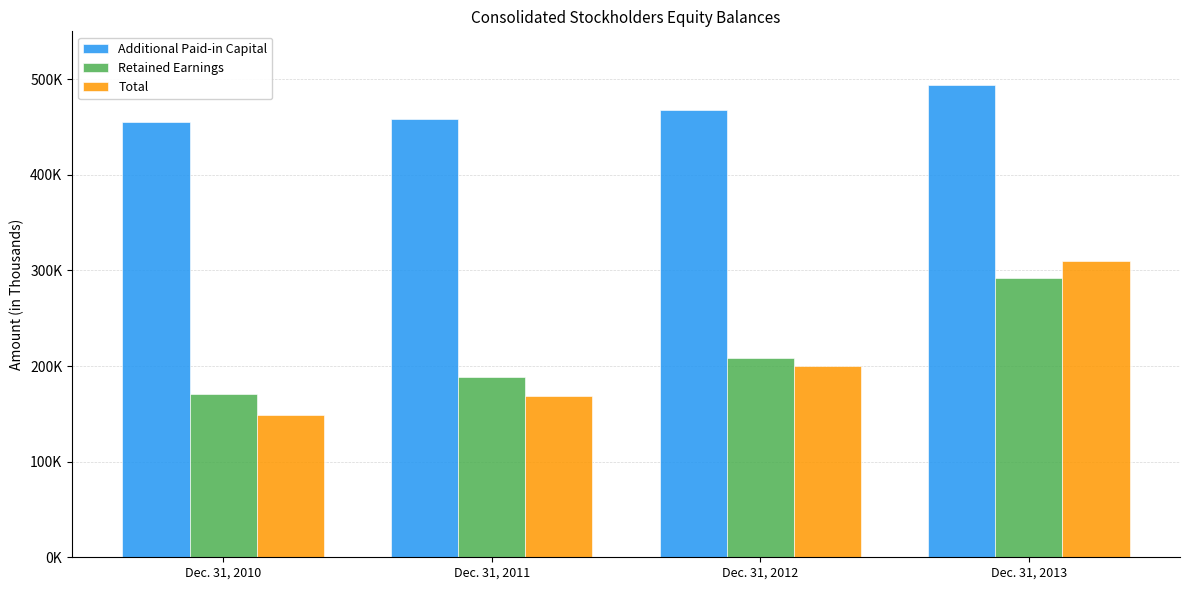

Does the chart contain stacked bars?

No